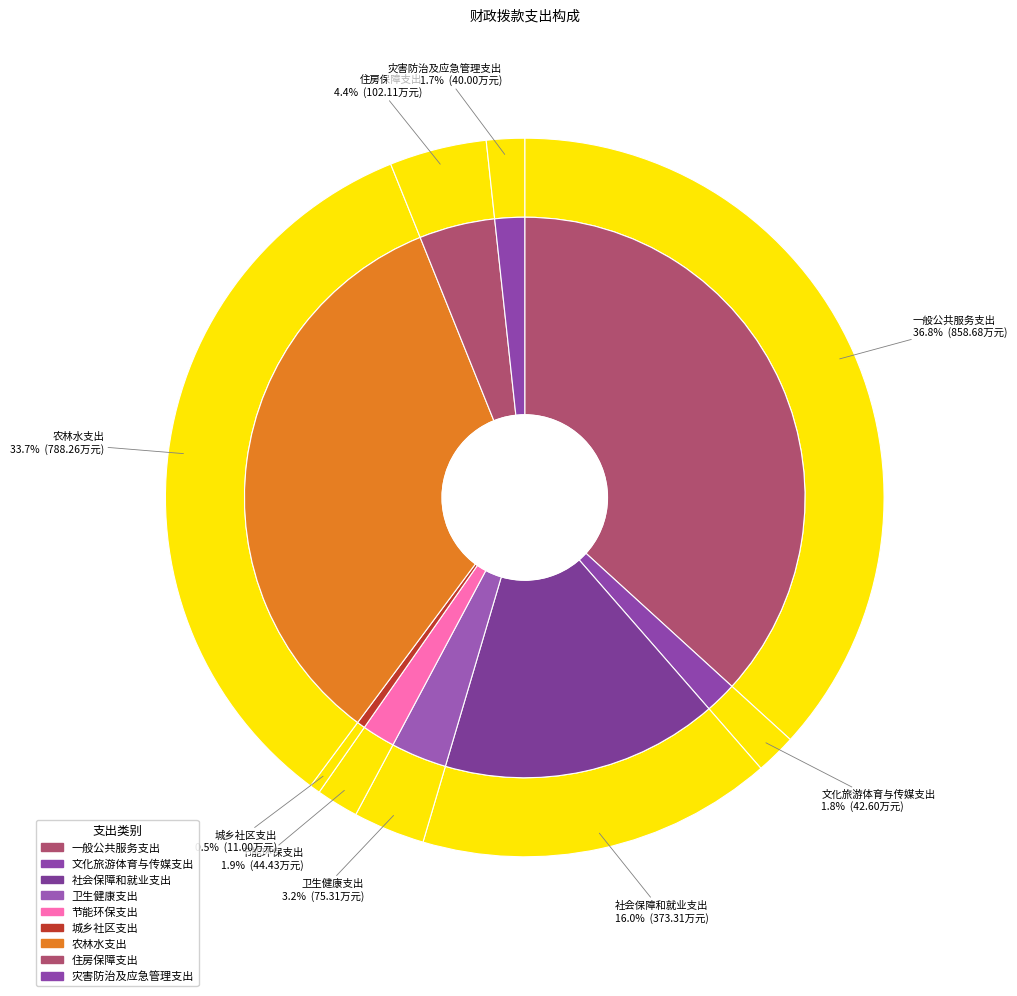

Which slice is the largest?

一般公共服务支出